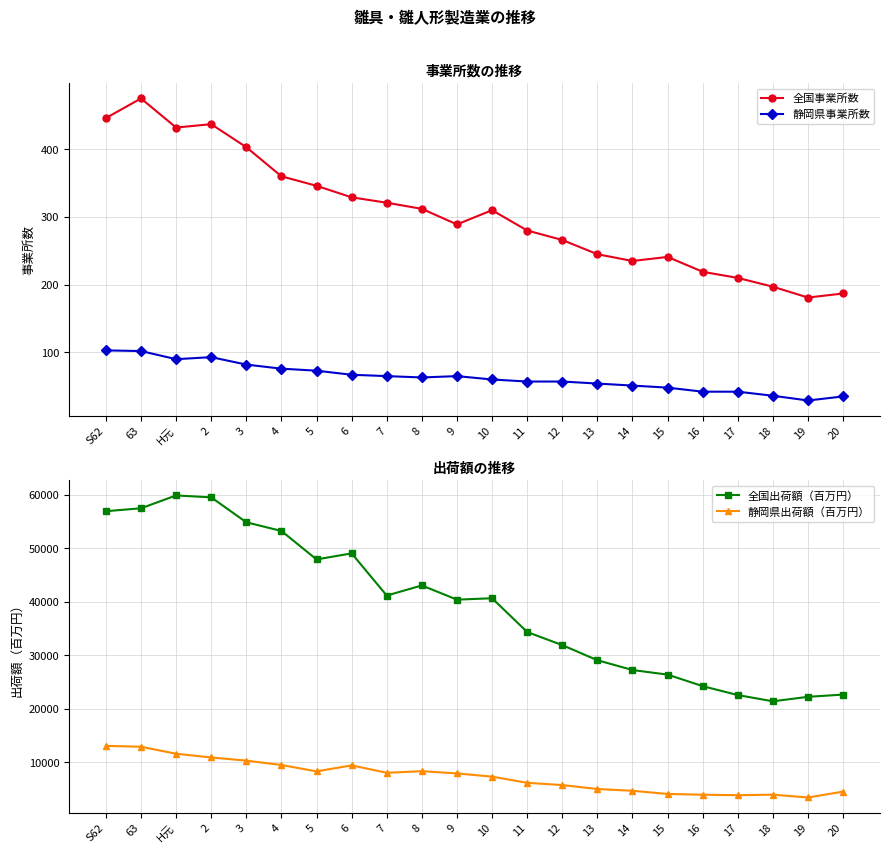

At 19, list the series in order from smallest to largest.

静岡県事業所数, 全国事業所数, 静岡県出荷額（百万円）, 全国出荷額（百万円）